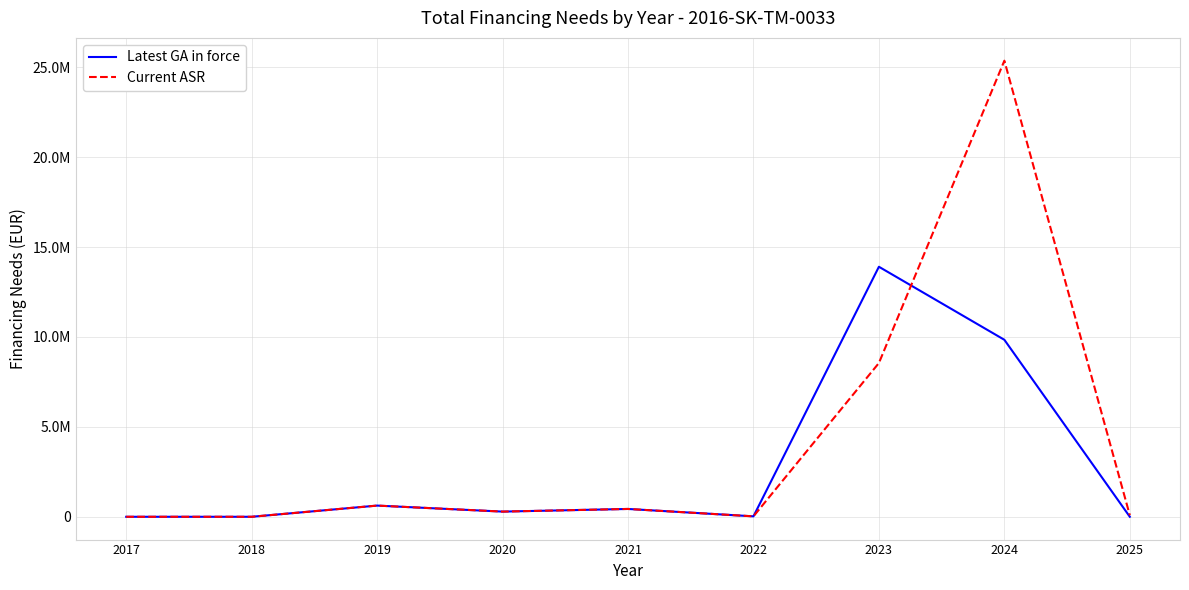

Where is the first local minimum for Current ASR?

2020